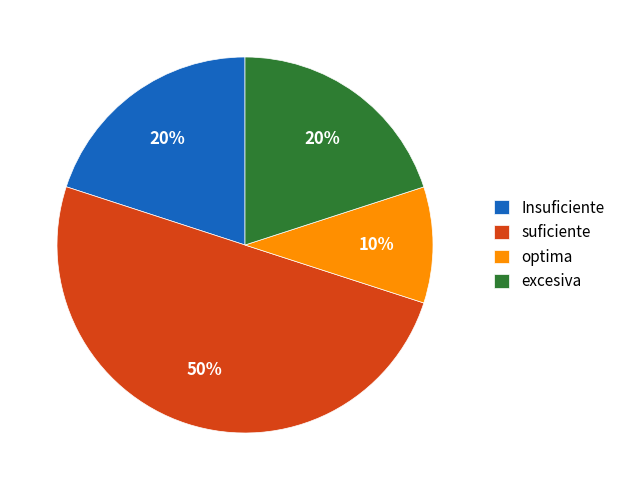

The Insuficiente slice represents 30% of the pie. True or false?

False